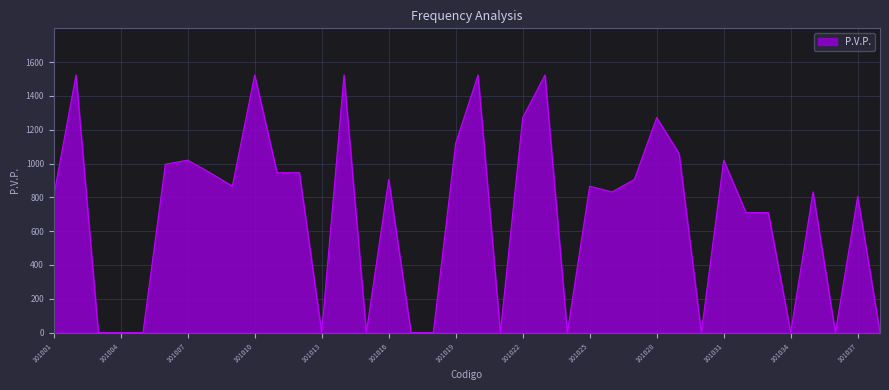

What is the maximum value shown in the chart?

1524